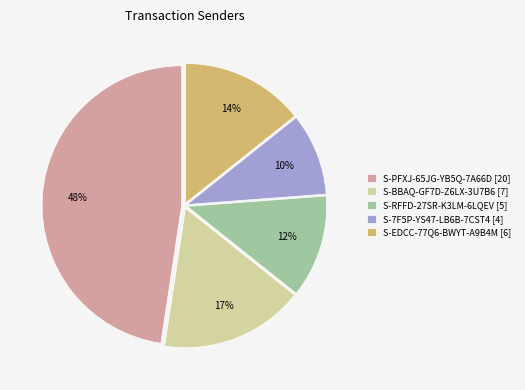

True or false: S-RFFD-27SR-K3LM-6LQEV [5] accounts for 19% of the total.

False